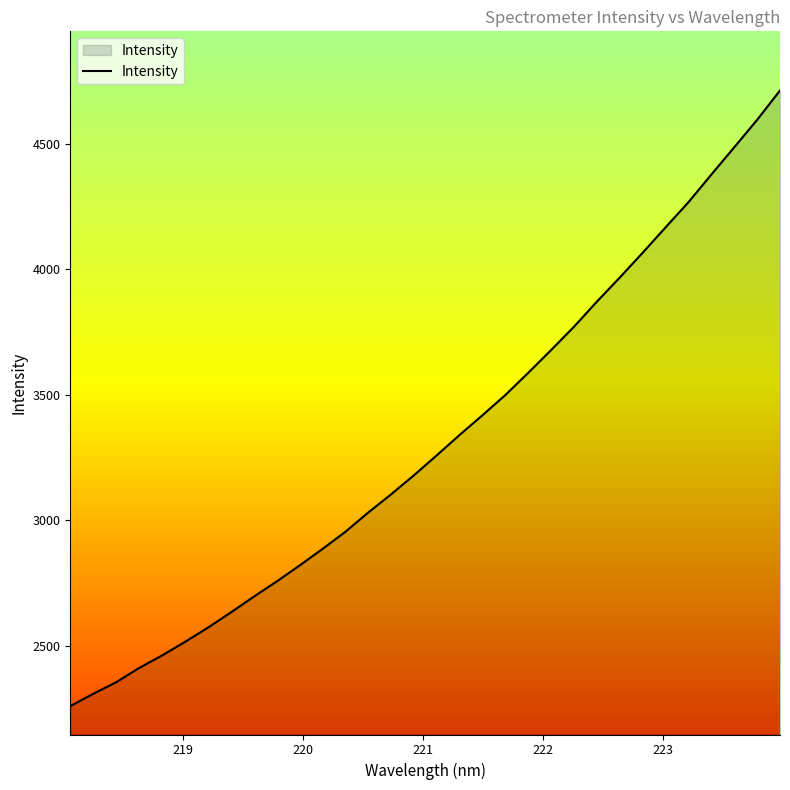

How many lines are shown in the chart?

1